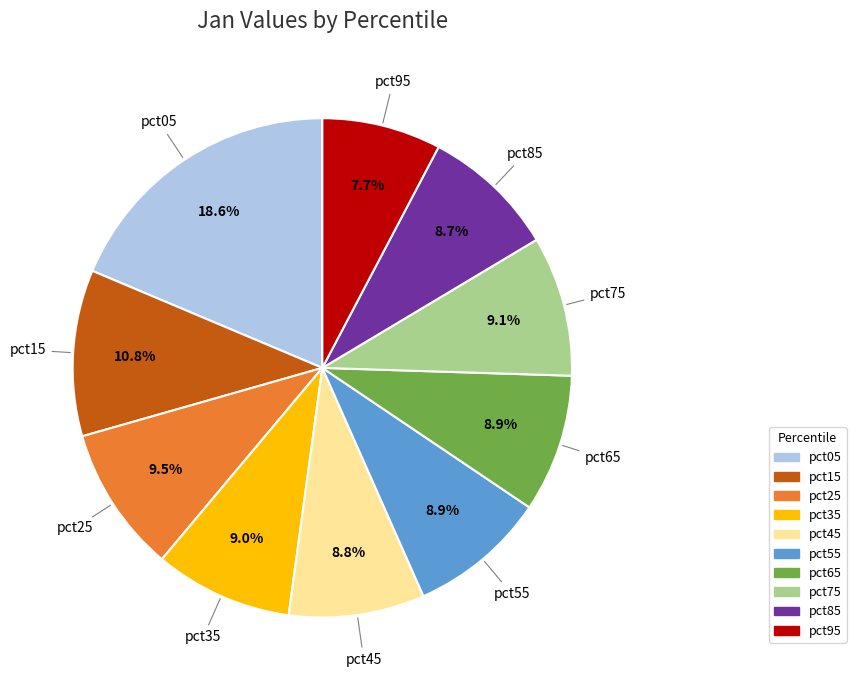

Is there any slice that represents more than half of the pie?

No